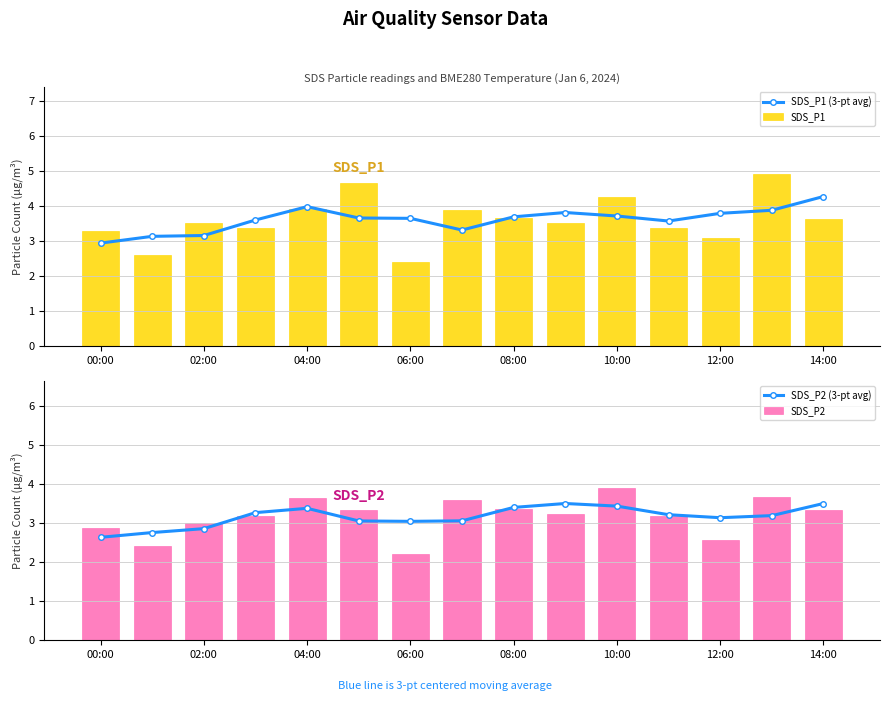

Which series has the largest total across all categories?

SDS_P1 (3-pt avg)